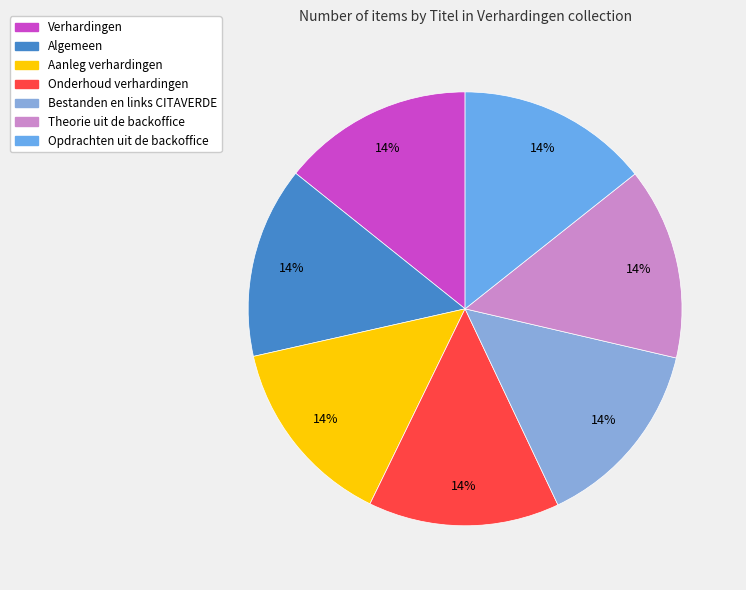

Is there any slice that represents more than half of the pie?

No